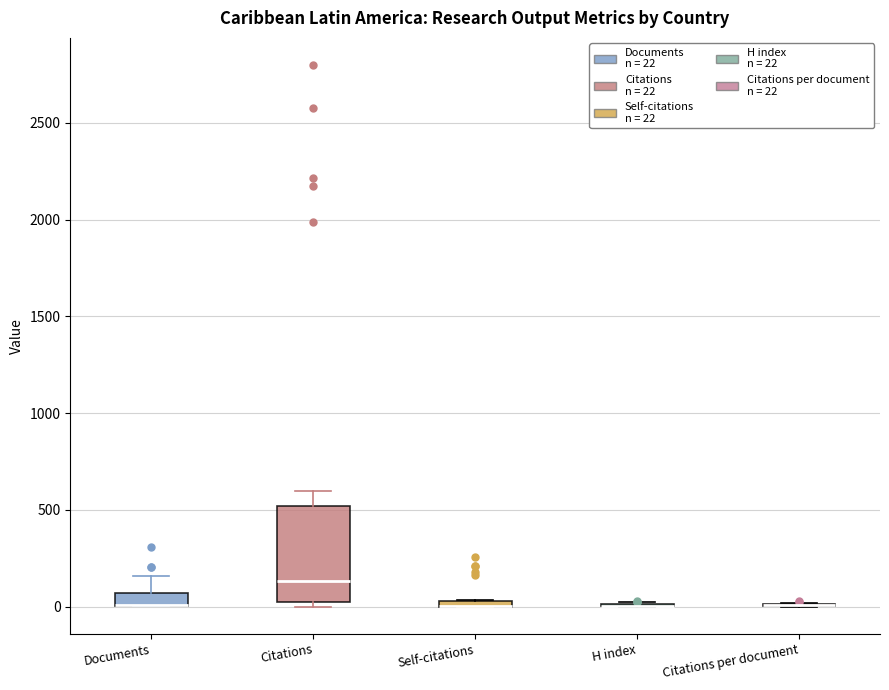

Which box is the tallest, from its lower edge to its upper edge?

Citations